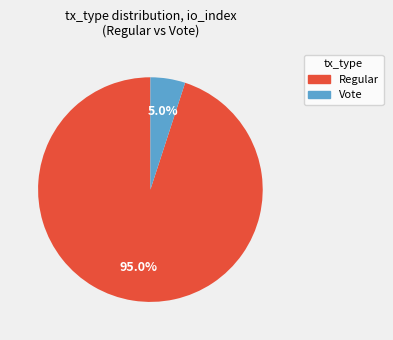

To the nearest percent, what is the difference between the largest and smallest slice percentages?

90%